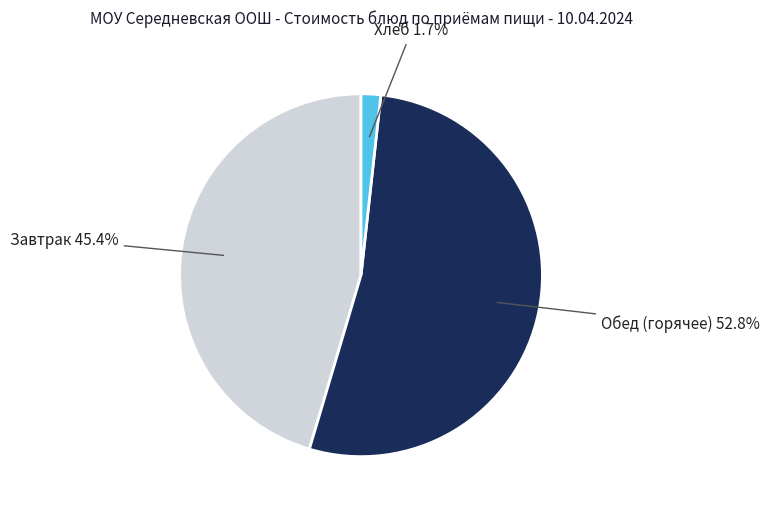

Count the number of slices in the pie.

3